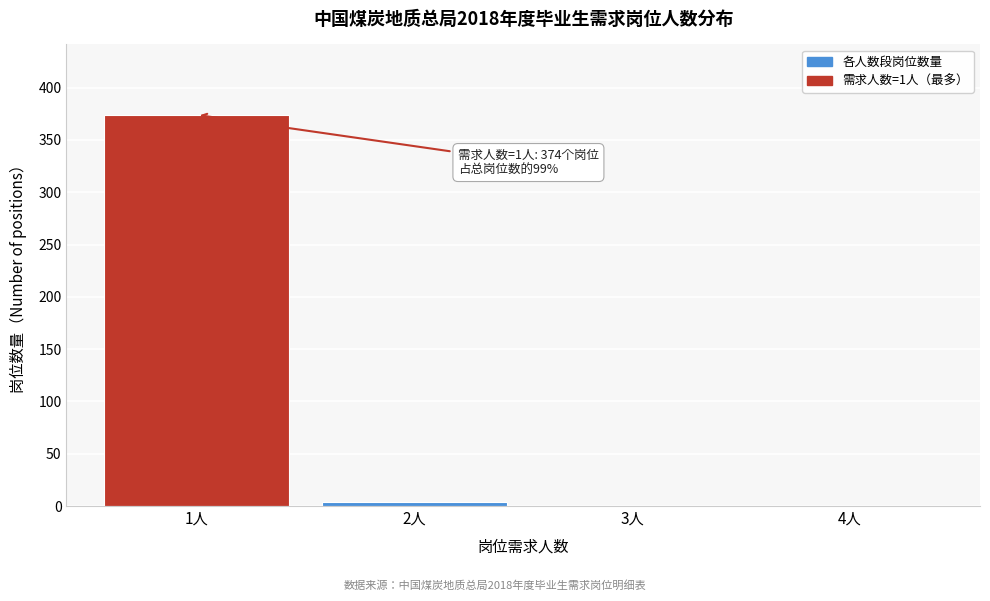

Reading right to left, what are all the values shown in this chart?

4人=0	3人=0	2人=4	1人=374